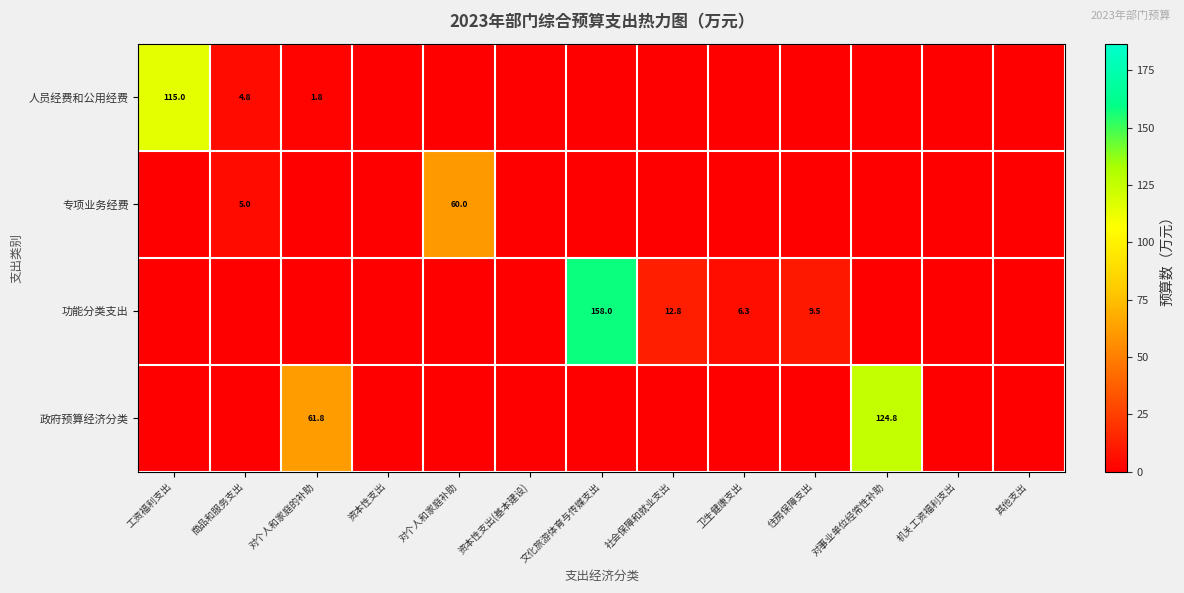

What is the total value across all series at 对个人和家庭补助?

60.0